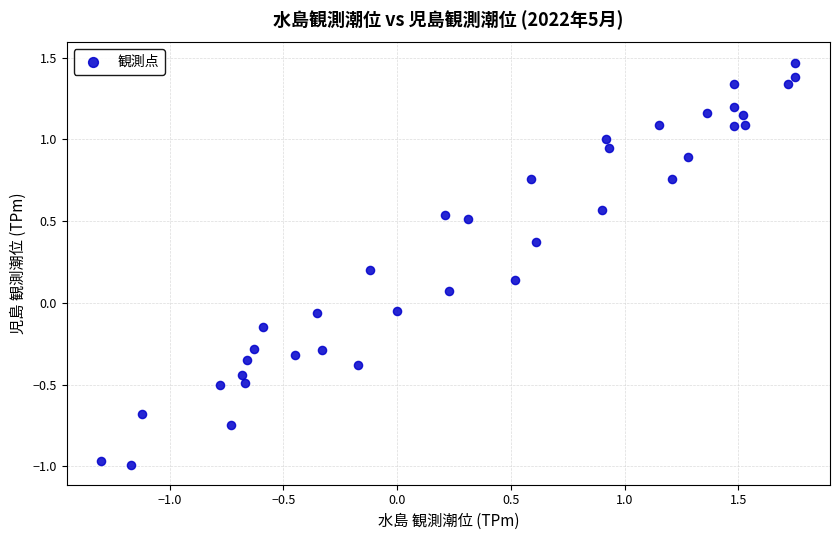

What is the range of X values (max minus min)?

3.0